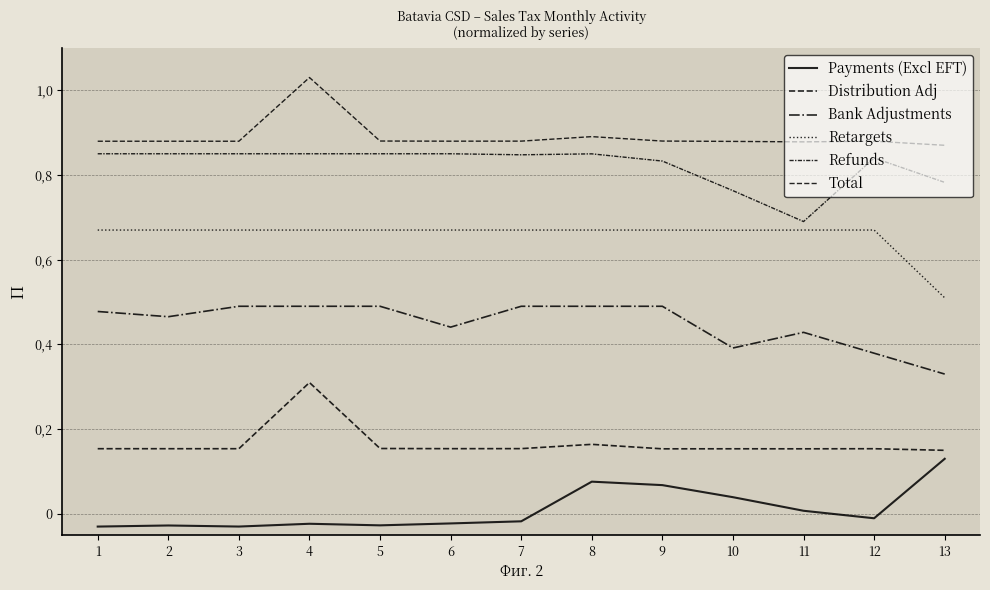

What is the sum of all Total values?

11.6